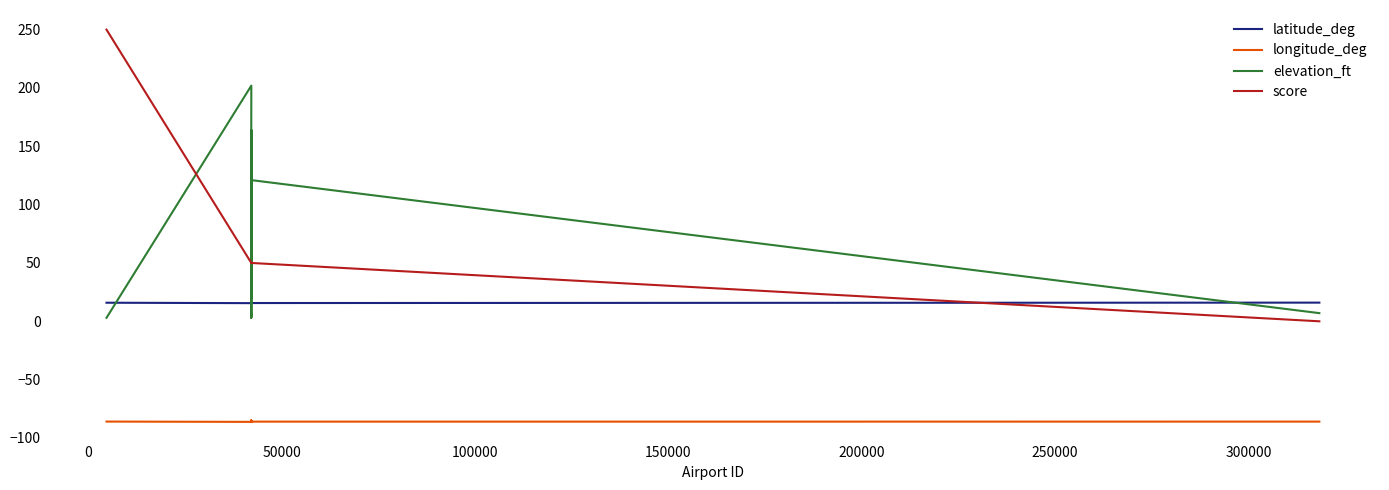

How many distinct data groups are displayed?

4